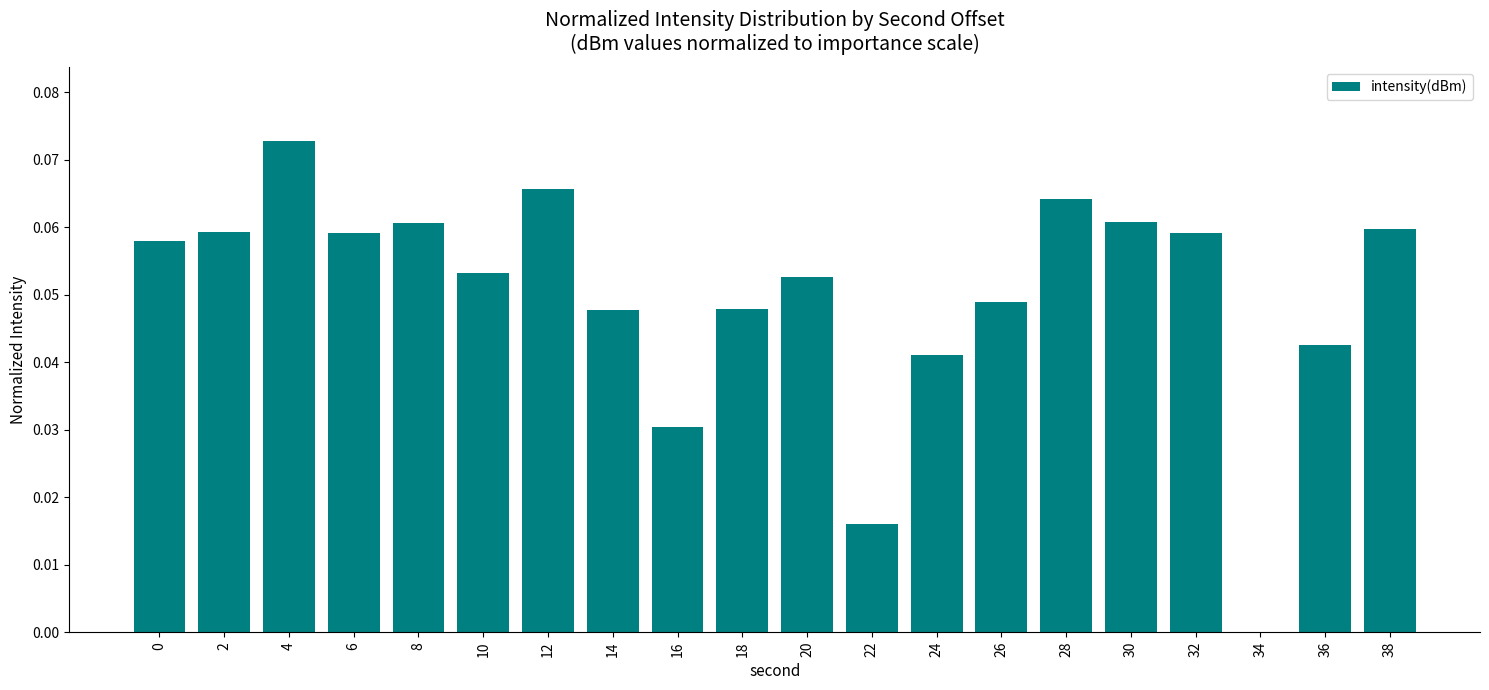

Which label corresponds to the largest value in the chart?

4